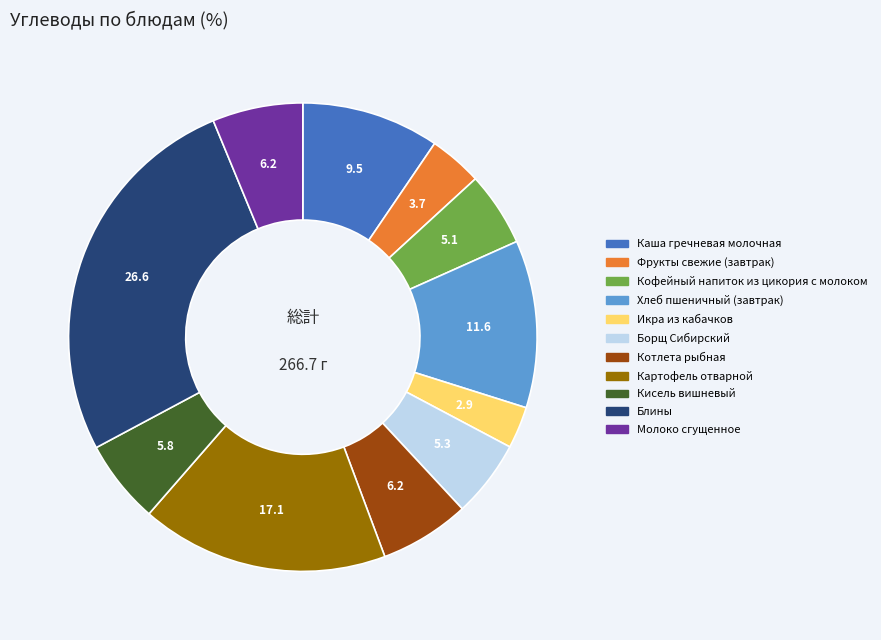

Is there any slice that represents more than half of the pie?

No